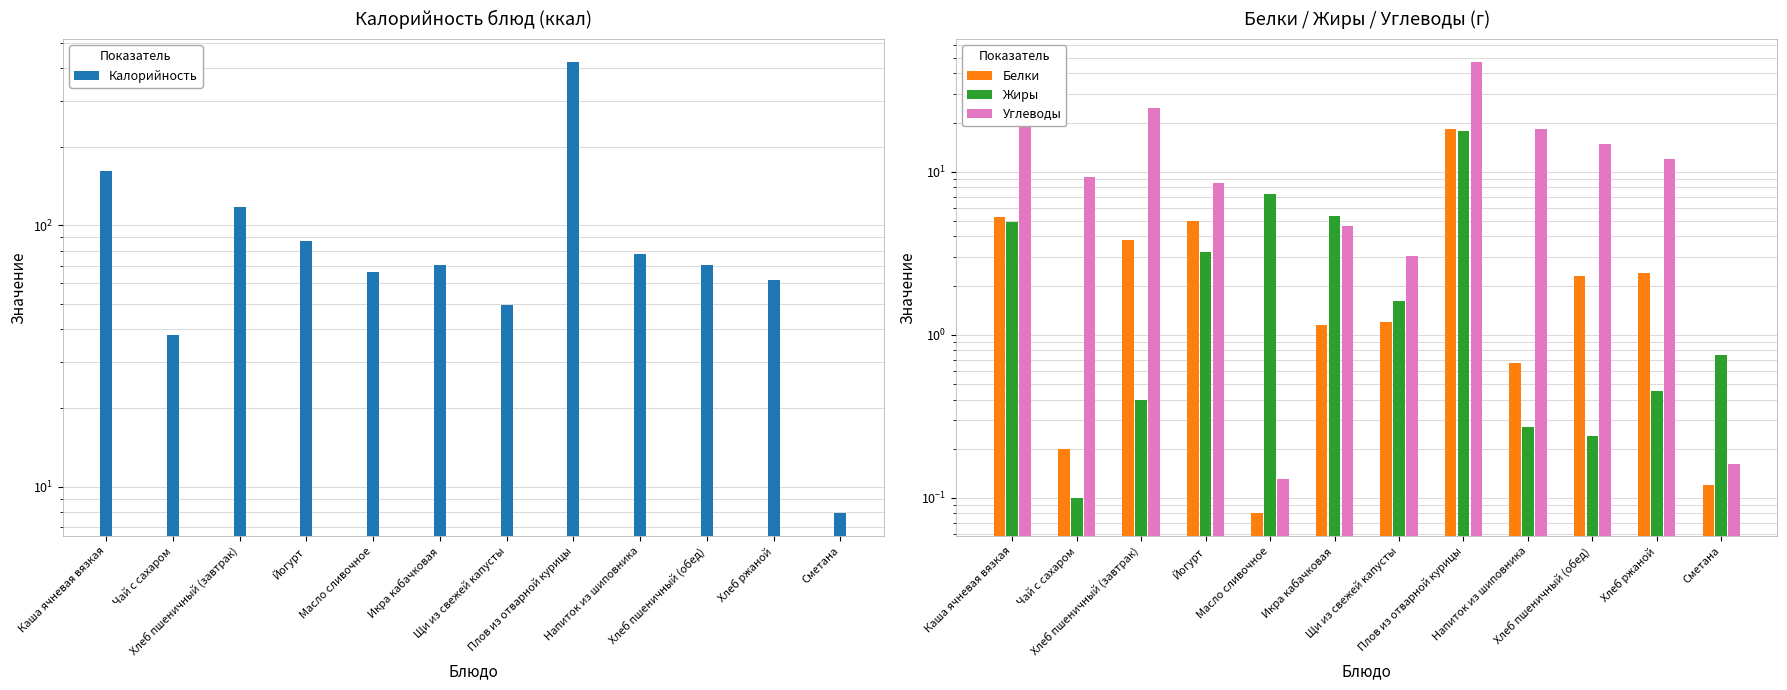

Reading left to right, extract all data points from this chart.

Калорийность: 161.0	38.0	117.0	87.0	66.1	70.8	49.4	422.4	78.0	70.2	61.8	7.9
Белки: 5.3	0.2	3.8	5.0	0.1	1.1	1.2	18.1	0.7	2.3	2.4	0.1
Жиры: 4.9	0.1	0.4	3.2	7.2	5.3	1.6	17.9	0.3	0.2	0.5	0.8
Углеводы: 24.2	9.3	24.6	8.5	0.1	4.6	3.0	47.2	18.3	14.8	12.0	0.2